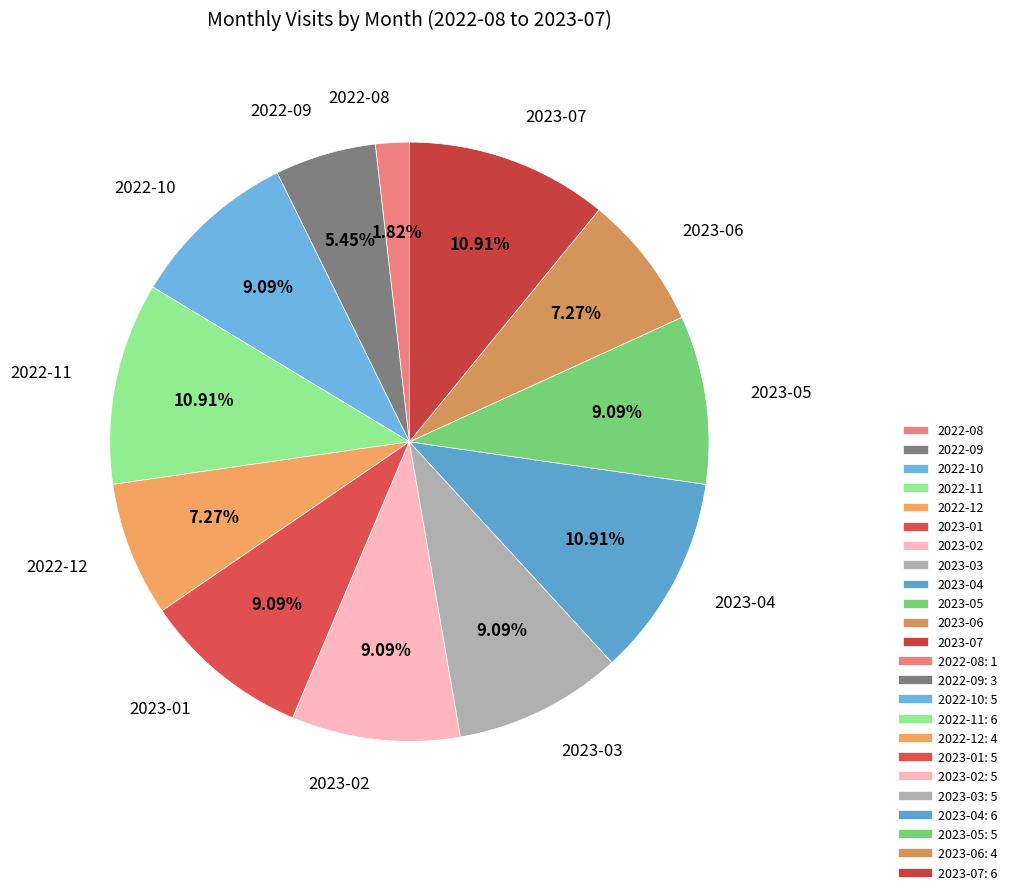

To the nearest percent, what is the difference between the 2023-07 and 2023-06 slice percentages?

4%